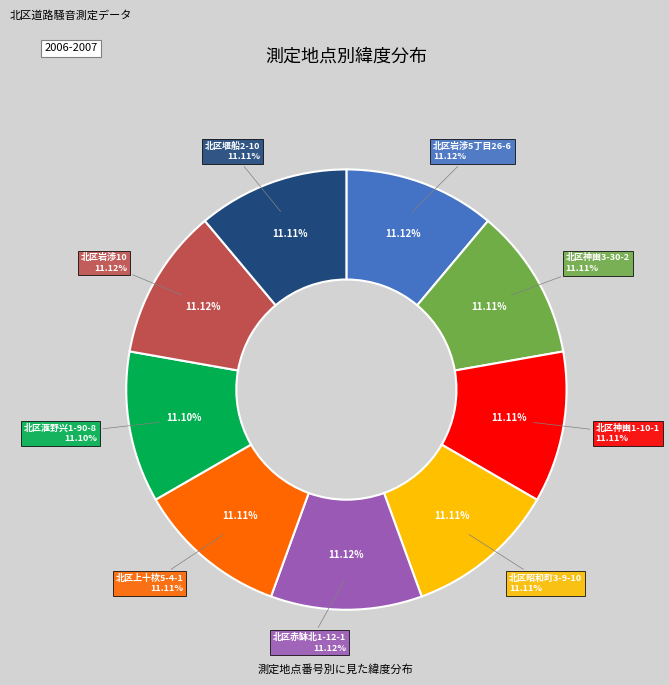

What percentage is the 266 slice, to the nearest percent?

11%